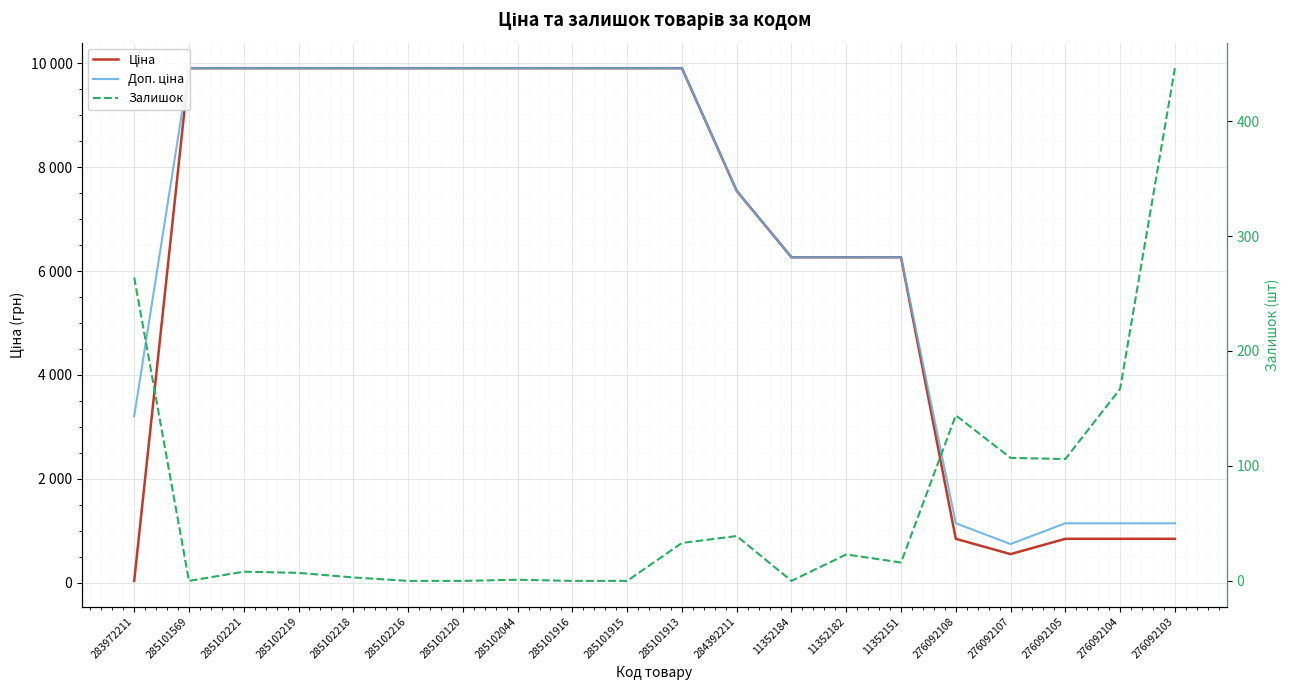

Is this an area chart (filled region under the line)?

No